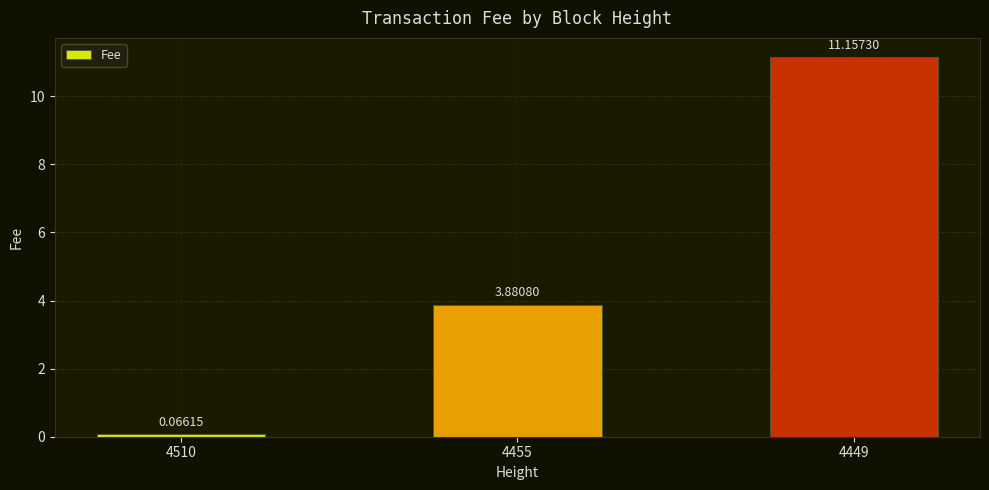

What is the difference between the second highest and minimum values?

3.8